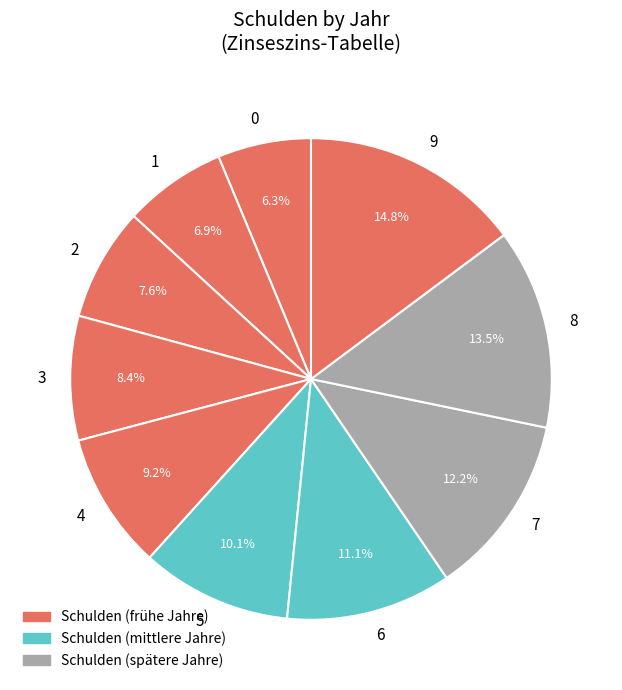

Between 6 and 0, which is larger?

6